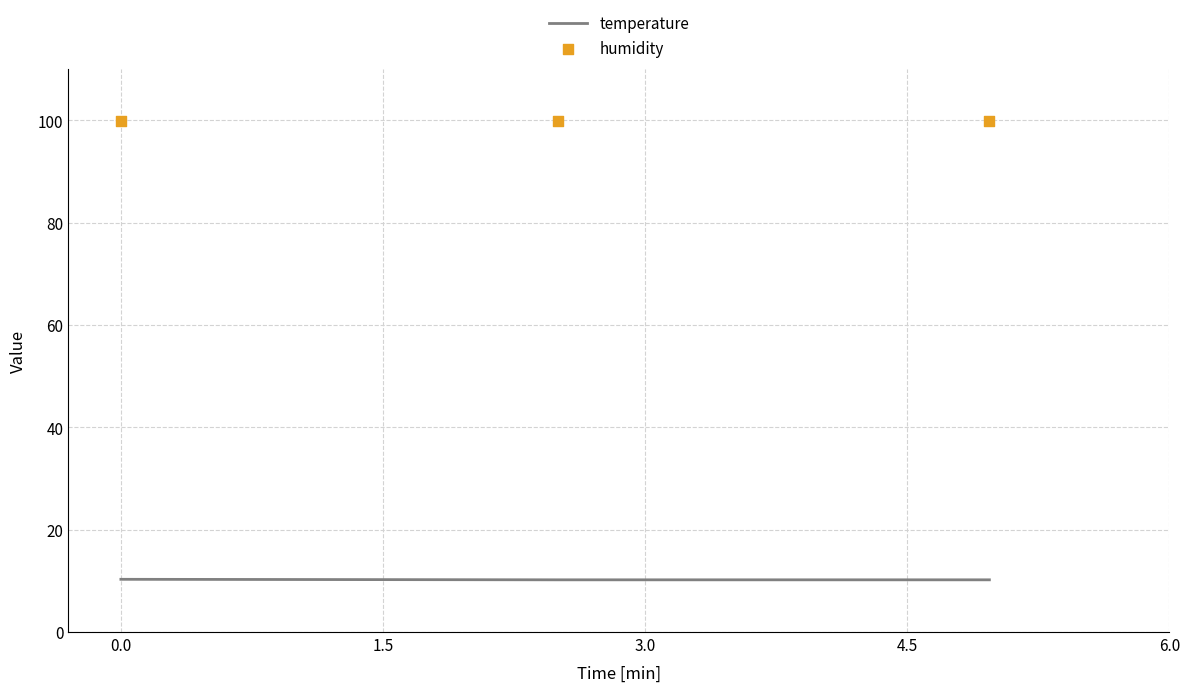

At how many categories does at least one series exceed 24?

3